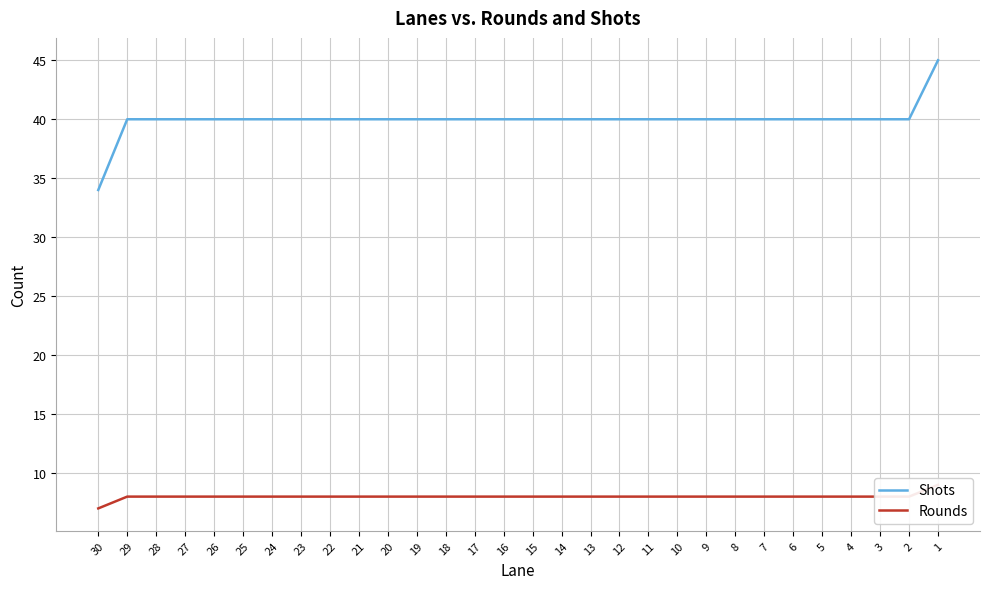

Which series changed the most between 12 and 1?

Shots